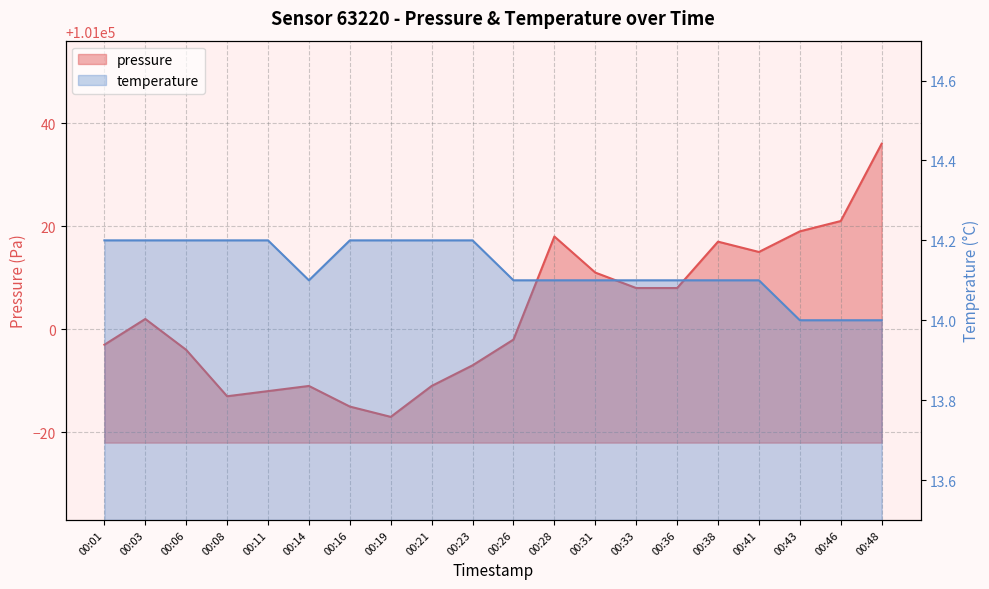

Reading left to right, transcribe all the data shown in this chart.

pressure: 00:01=100997.0	00:03=101002.0	00:06=100996.0	00:08=100987.0	00:11=100988.0	00:14=100989.0	00:16=100985.0	00:19=100983.0	00:21=100989.0	00:23=100993.0	00:26=100998.0	00:28=101018.0	00:31=101011.0	00:33=101008.0	00:36=101008.0	00:38=101017.0	00:41=101015.0	00:43=101019.0	00:46=101021.0	00:48=101036.0
temperature: 00:01=14.2	00:03=14.2	00:06=14.2	00:08=14.2	00:11=14.2	00:14=14.1	00:16=14.2	00:19=14.2	00:21=14.2	00:23=14.2	00:26=14.1	00:28=14.1	00:31=14.1	00:33=14.1	00:36=14.1	00:38=14.1	00:41=14.1	00:43=14.0	00:46=14.0	00:48=14.0